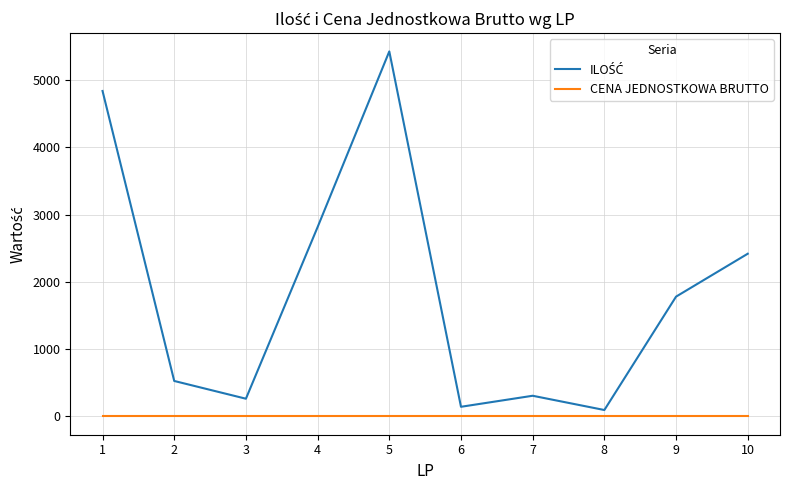

What is the total value across all series at 6?

144.0